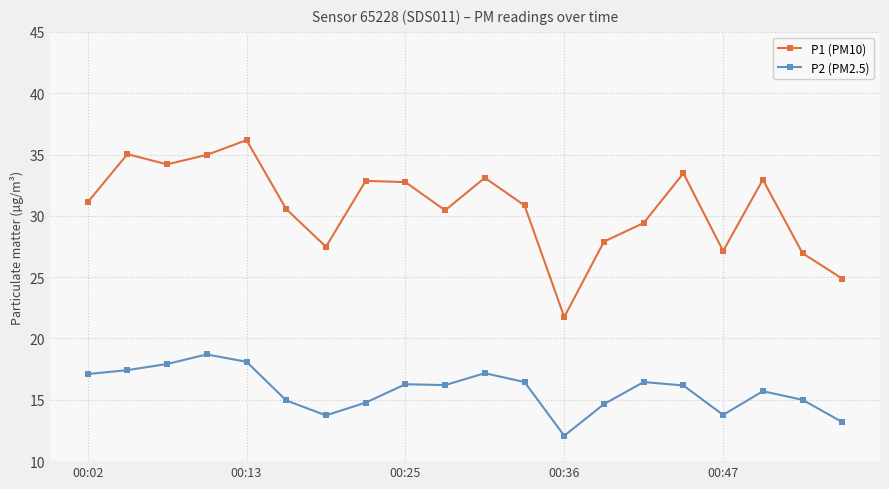

What is the difference between the maximum and minimum values in the P1 (PM10) series?

14.4